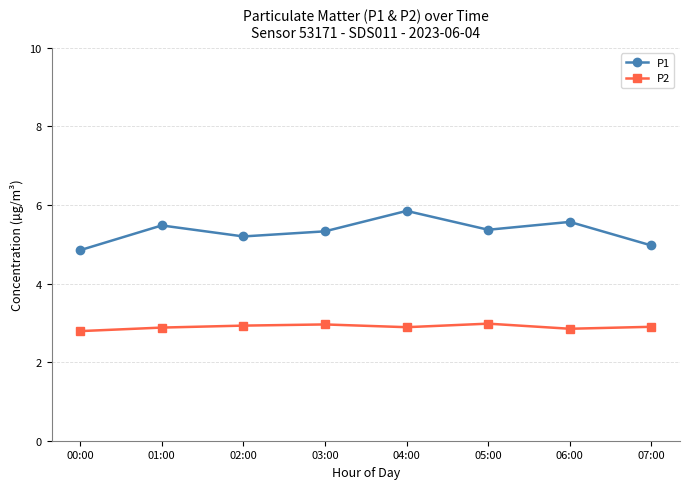

How many lines are shown in the chart?

2